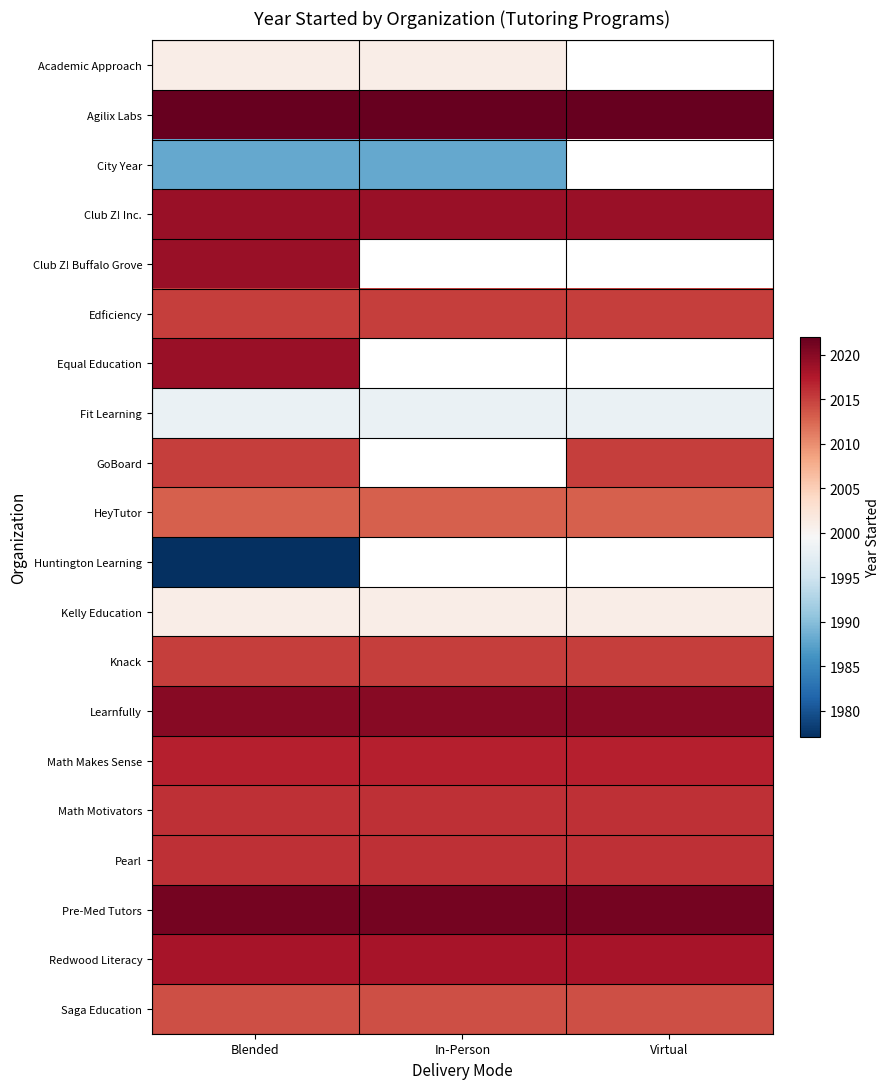

At which label is Agilix Labs closest to 2022?

Blended